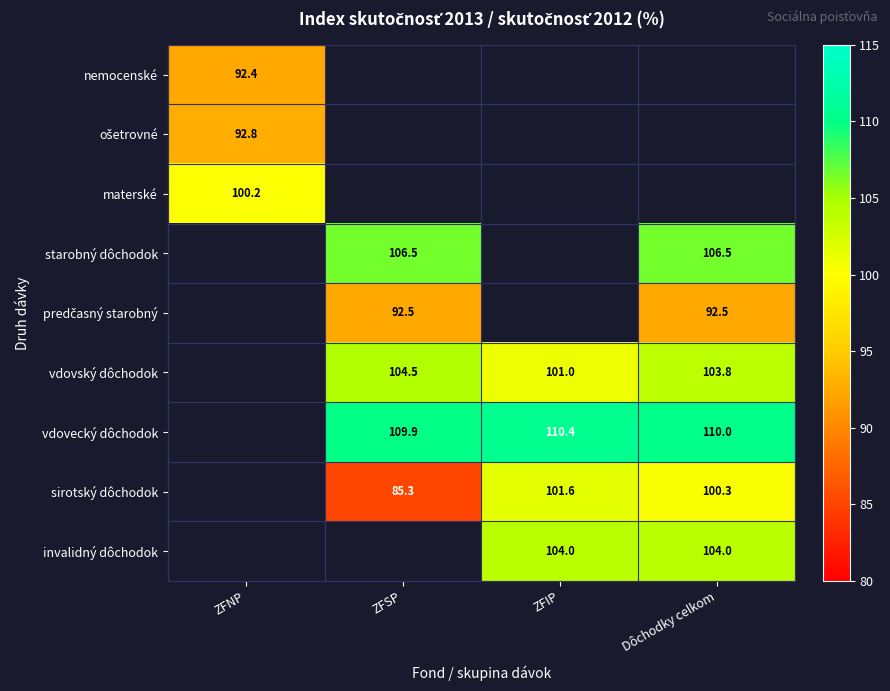

True or false: vdovecký dôchodok has a value of 192.7 at Dôchodky celkom.

False